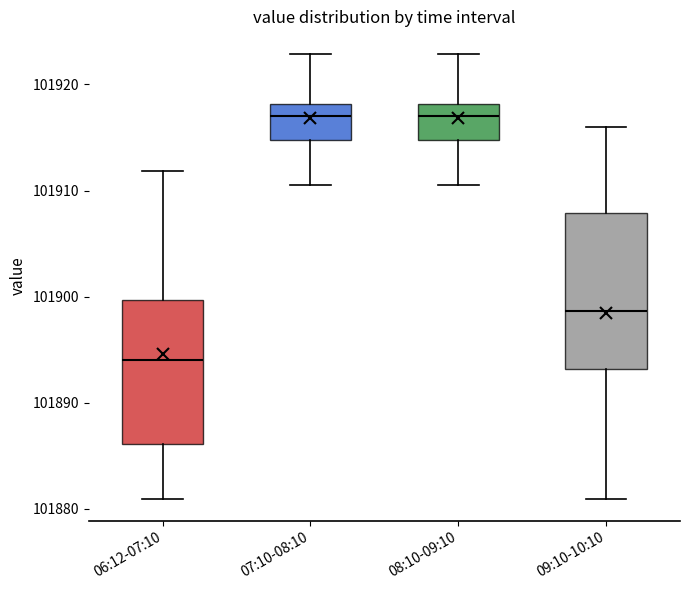

Reading left to right, transcribe this box plot: for each box, give where its median line is, the range the box spans, and where its two whiskers end, as read against the y-axis. The values are not printed on the chart, so give them approximately, as read against the axis.

06:12-07:10: median 101894, box 101886 to 101900, whiskers 101881 to 101912
07:10-08:10: median 101917, box 101915 to 101918, whiskers 101911 to 101923
08:10-09:10: median 101917, box 101915 to 101918, whiskers 101911 to 101923
09:10-10:10: median 101899, box 101893 to 101908, whiskers 101881 to 101916